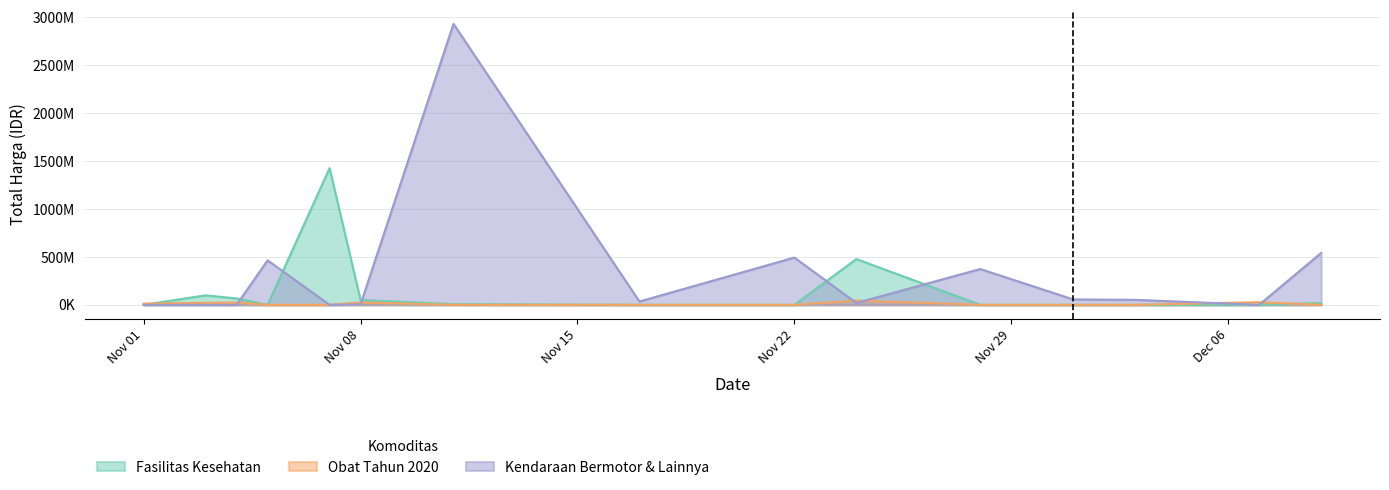

At which category is the sum across all series the highest?

2021-11-11